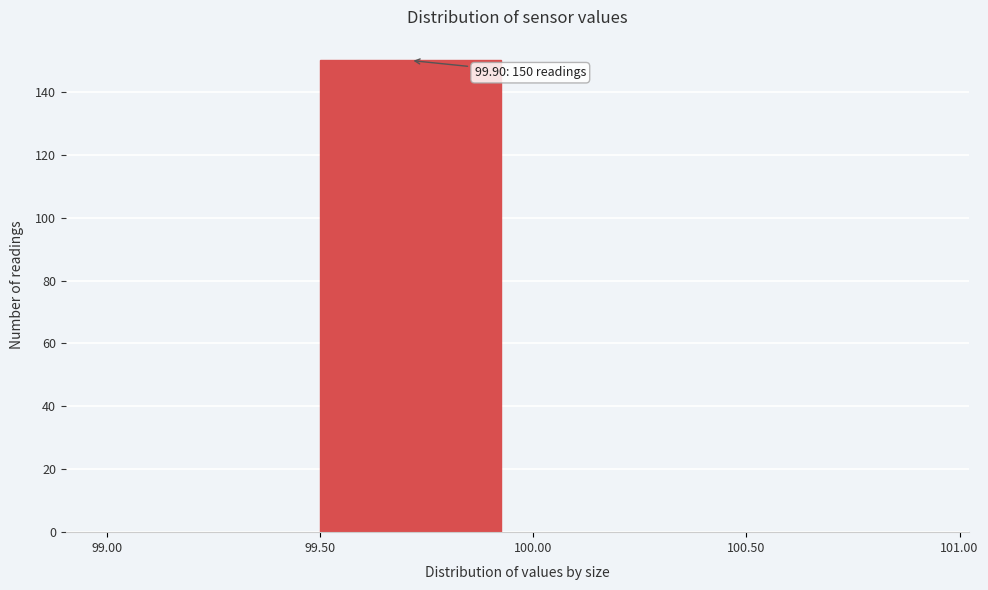

Which range on the x-axis has the tallest bar?

99.50 to 100.00